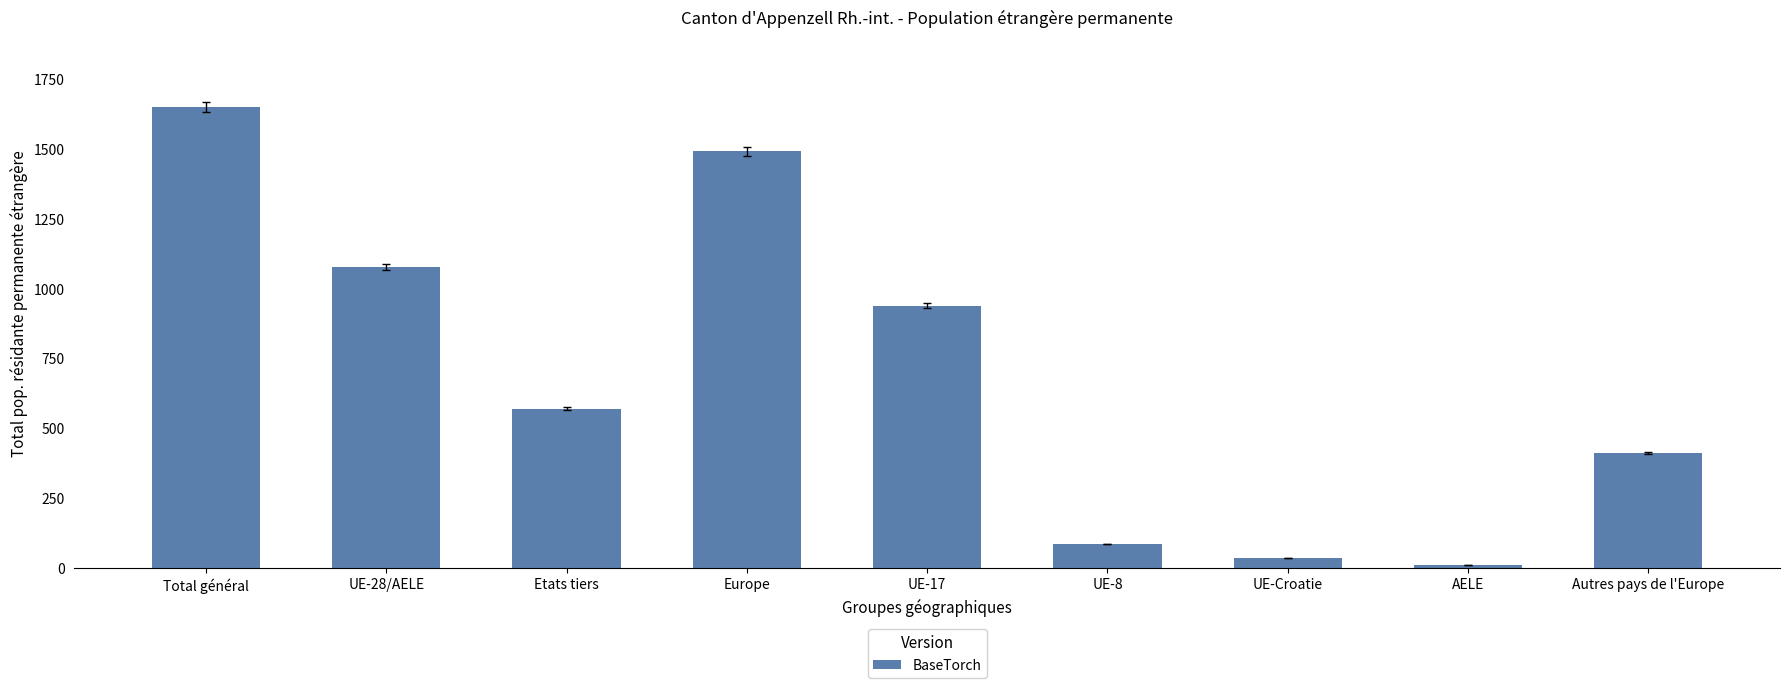

Reading left to right, list all the values displayed in this chart.

1652	1080	572	1493	940	87	36	11	413